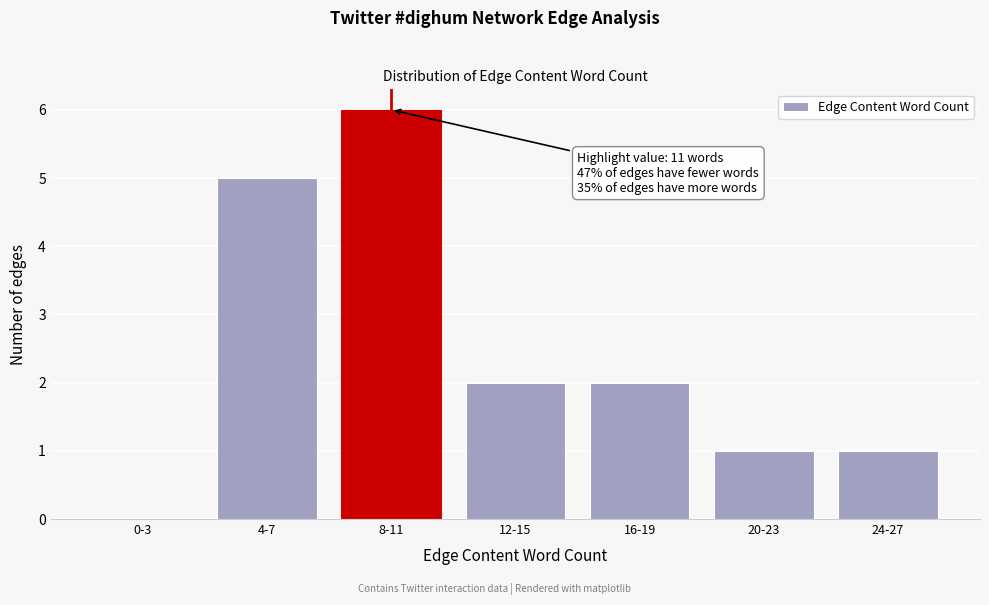

Reading left to right, extract all data points from this chart.

0-3=0	4-7=5	8-11=6	12-15=2	16-19=2	20-23=1	24-27=1